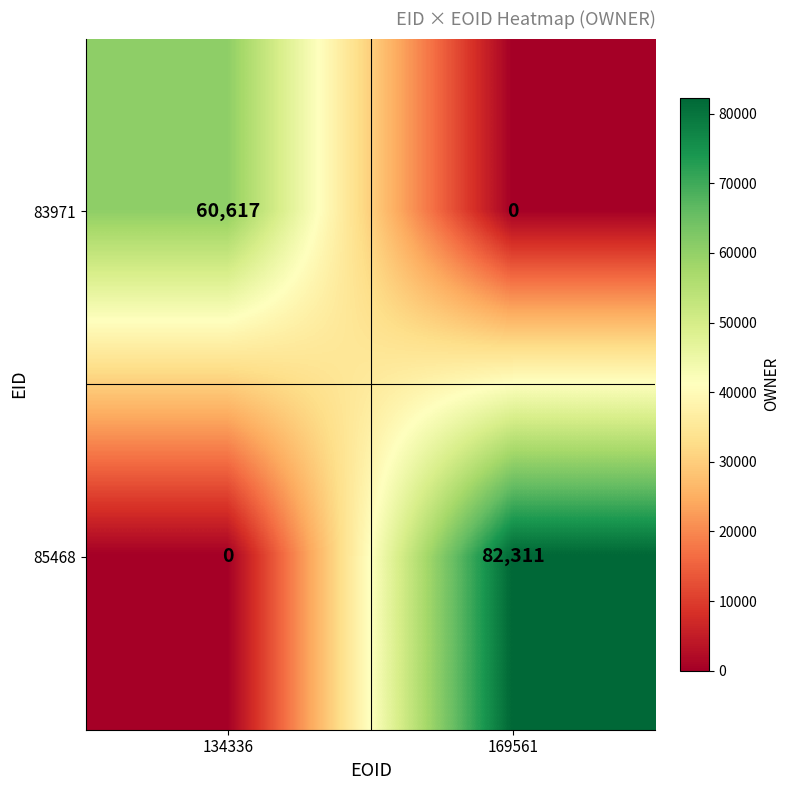

At which category is the sum across all series the highest?

169561